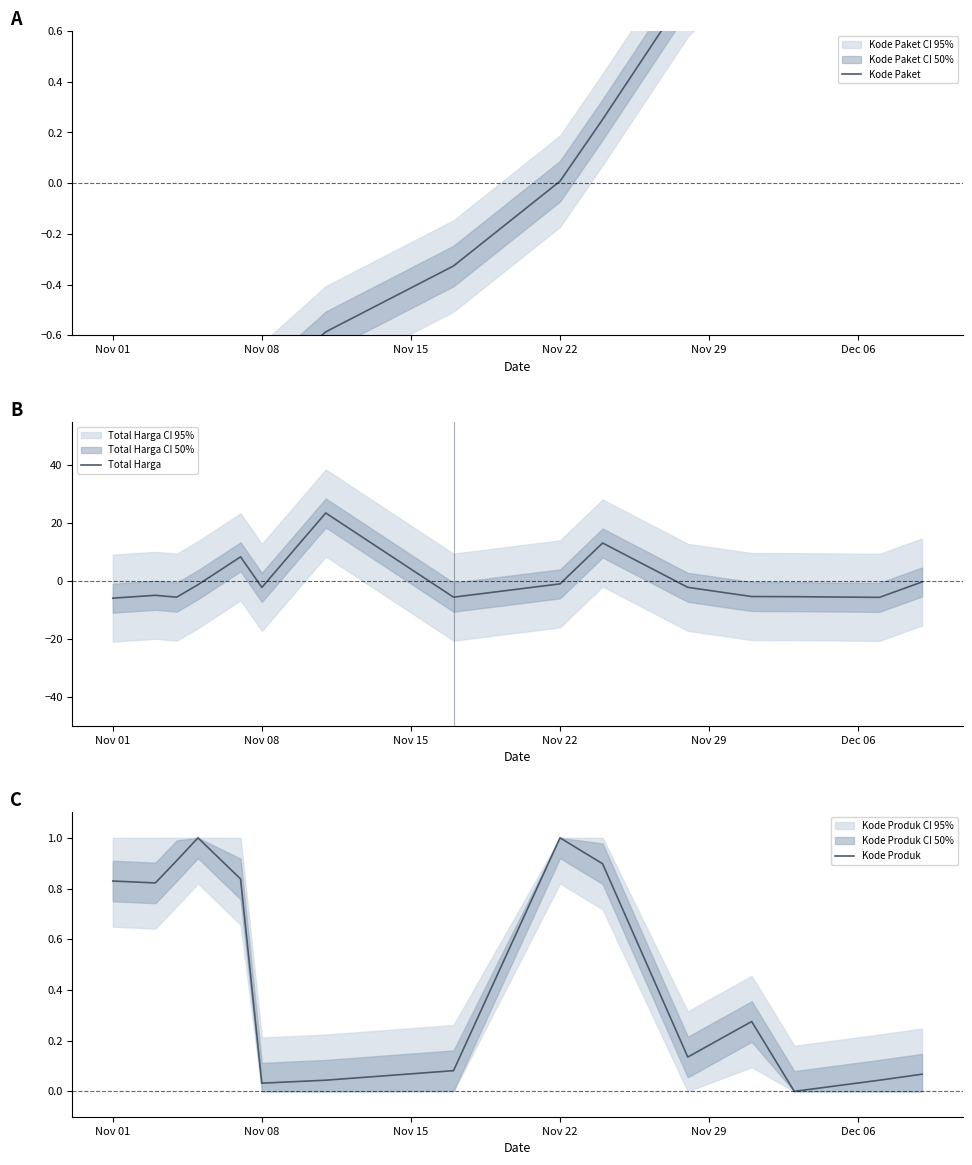

What is the highest value of the Total Harga series?

23.5